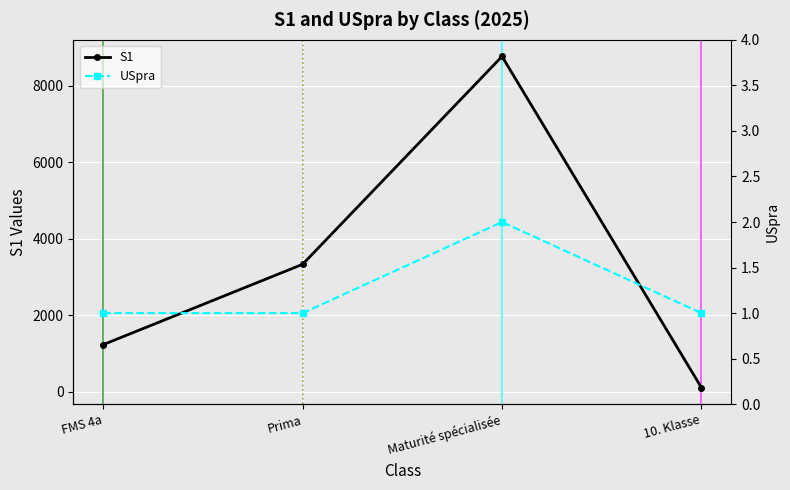

Rank the series by their maximum value, from highest to lowest.

S1, USpra